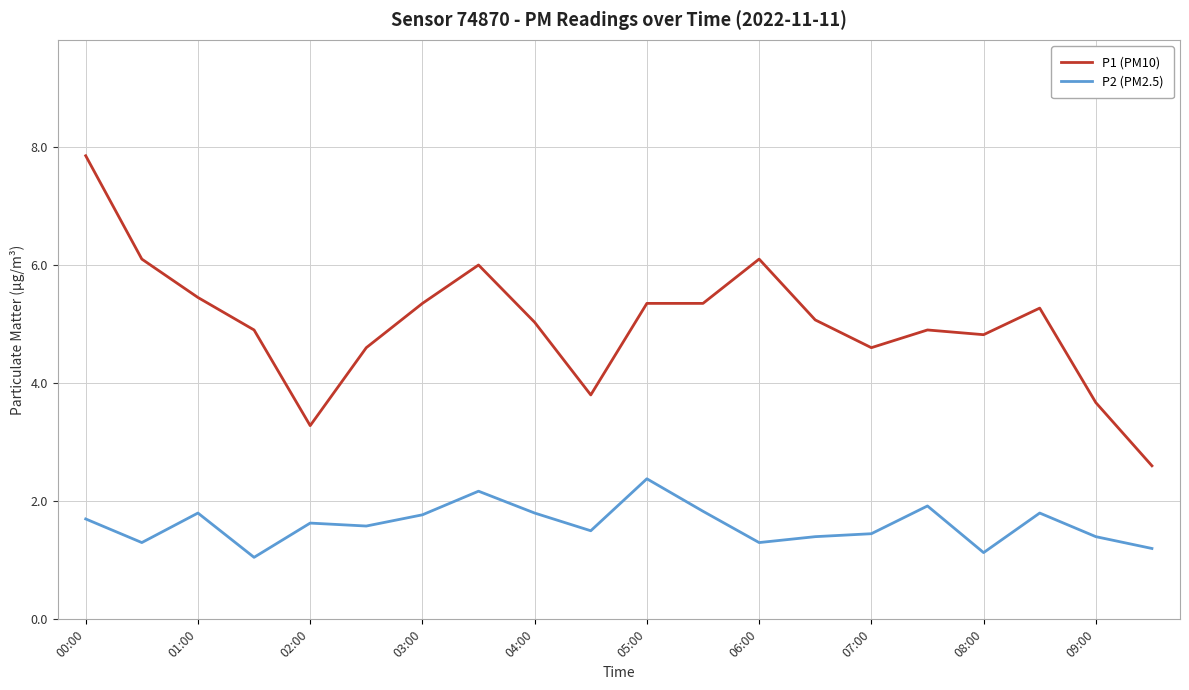

True or false: P1 (PM10) and P2 (PM2.5) cross at least once.

False